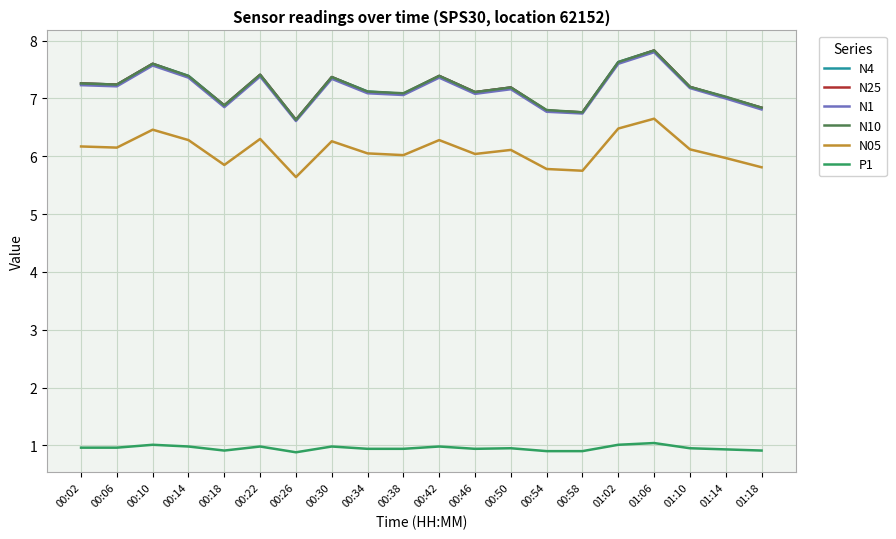

What is the difference between the N4 values at 01:06 and 00:50?

0.6